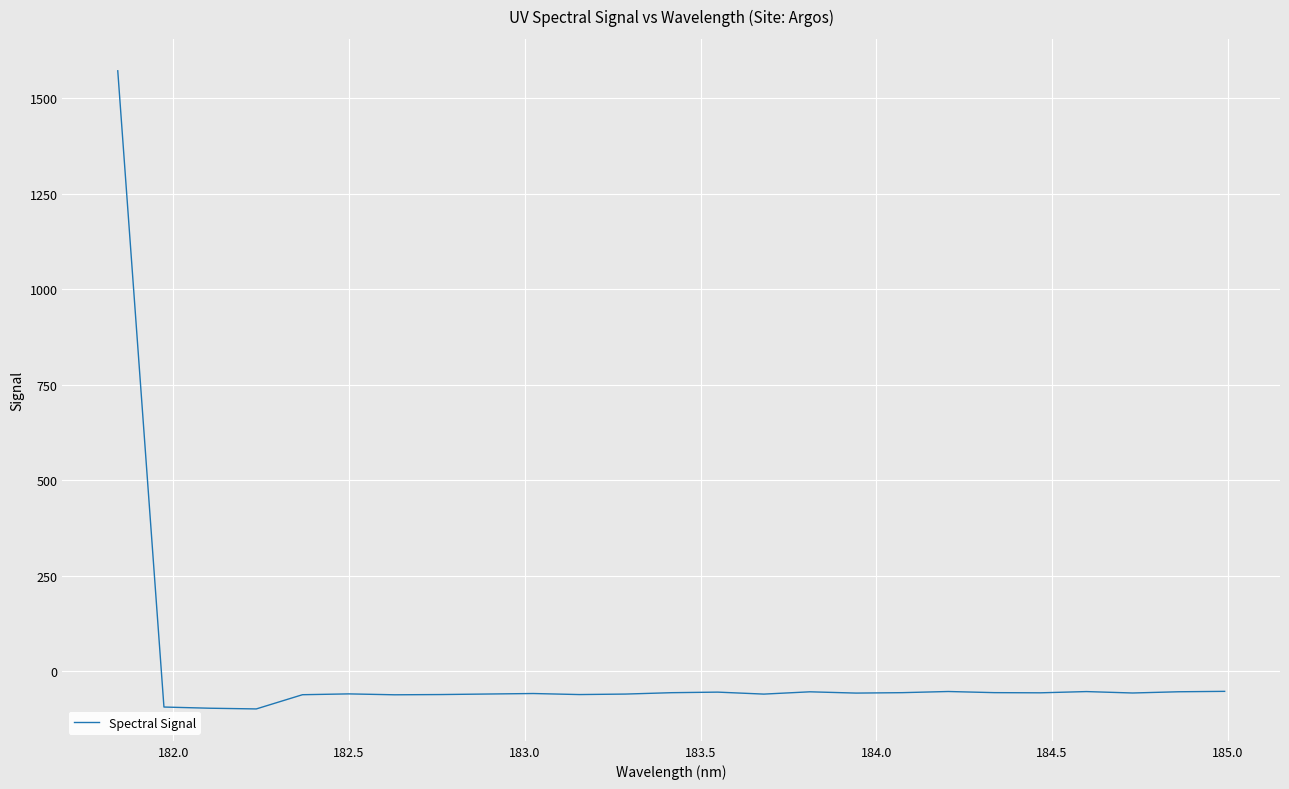

What is the smallest value displayed?

-98.0